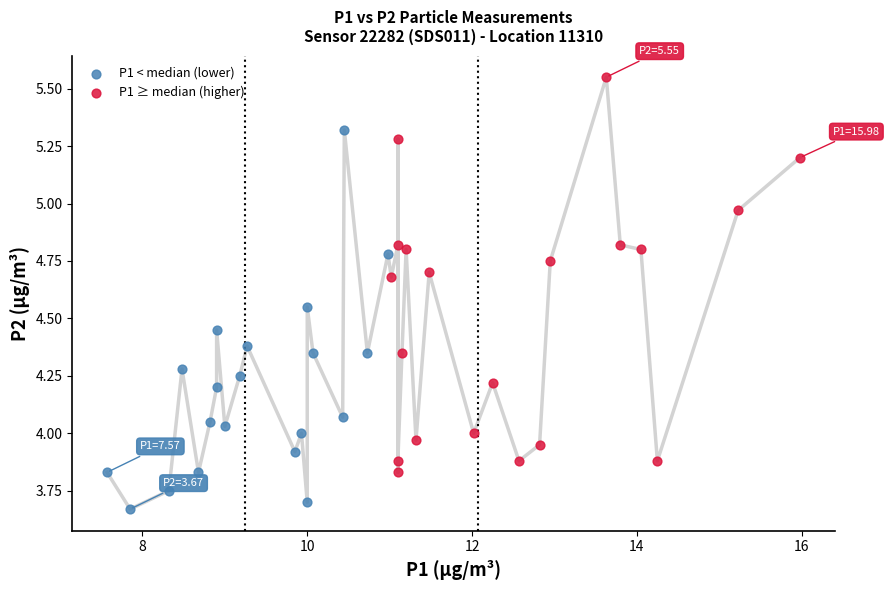

Which series contains the highest Y value?

P1 ≥ median (higher)